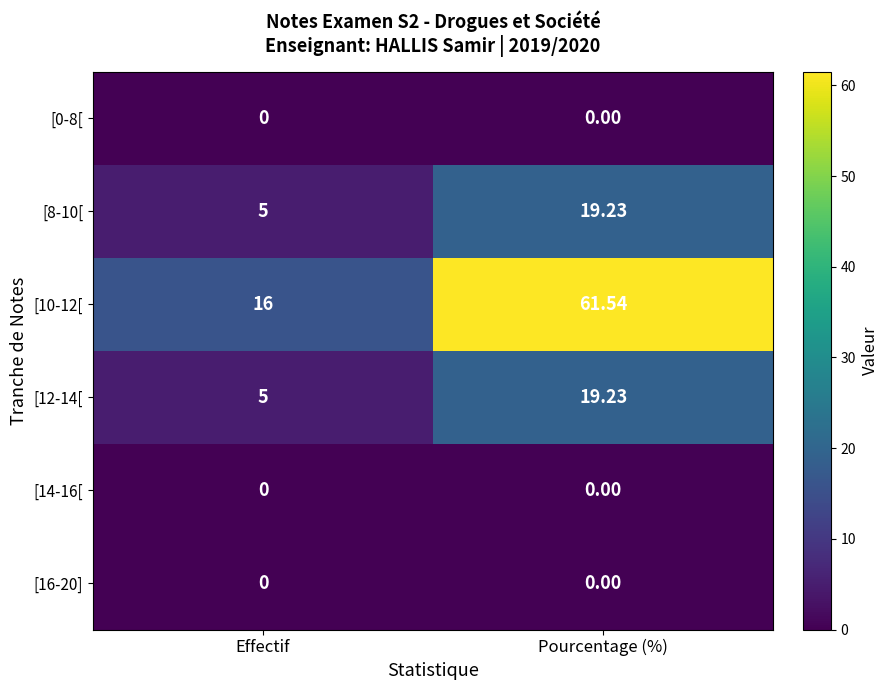

Which series changed the most between Effectif and Pourcentage (%)?

[10-12[